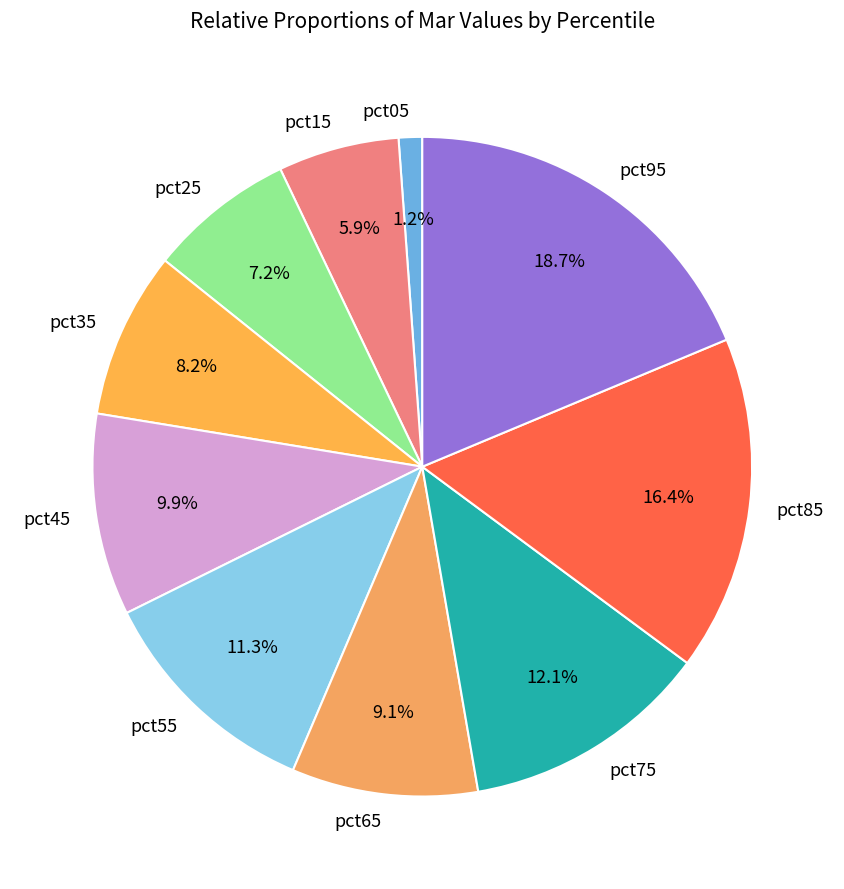

To the nearest percent, what is the difference between the pct45 and pct35 slice percentages?

2%